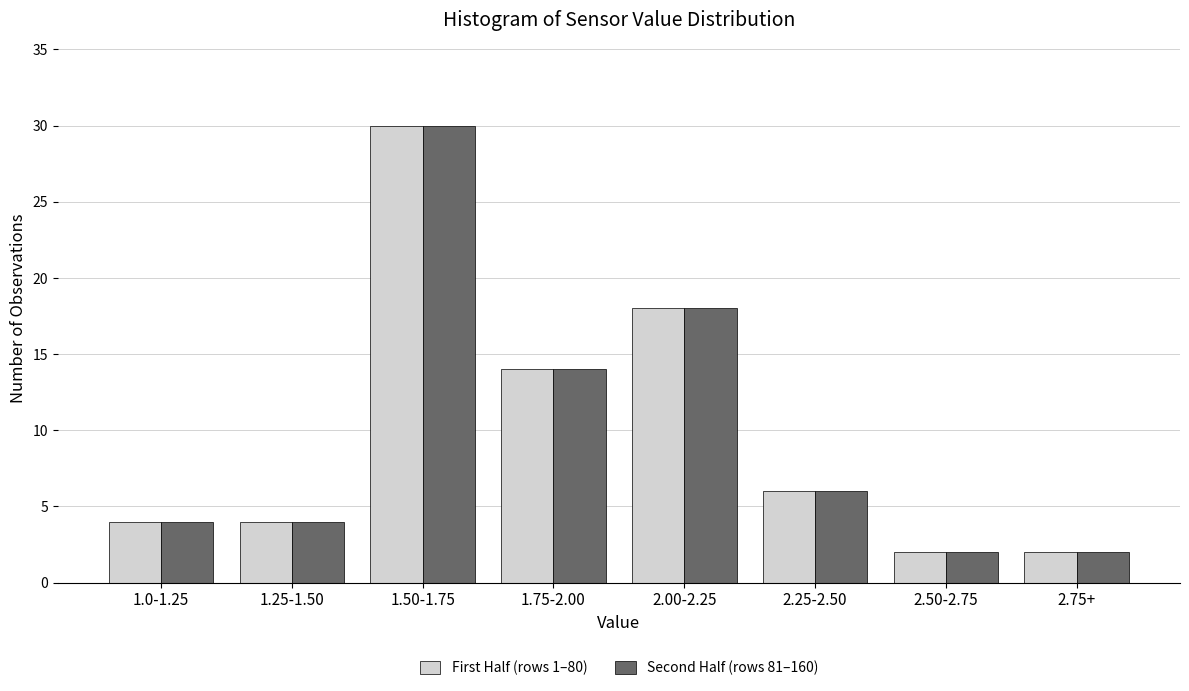

Reading right to left, transcribe all the data shown in this chart.

First Half (rows 1–80): 2.75+=2	2.50-2.75=2	2.25-2.50=6	2.00-2.25=18	1.75-2.00=14	1.50-1.75=30	1.25-1.50=4	1.0-1.25=4
Second Half (rows 81–160): 2.75+=2	2.50-2.75=2	2.25-2.50=6	2.00-2.25=18	1.75-2.00=14	1.50-1.75=30	1.25-1.50=4	1.0-1.25=4